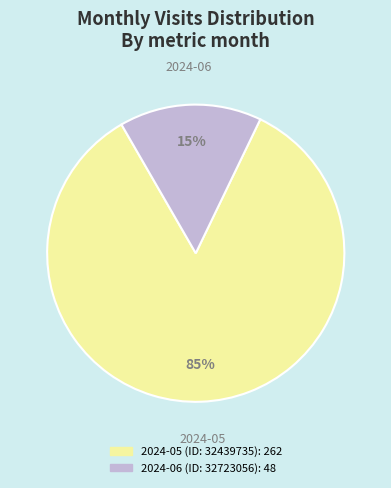

To the nearest percent, what is the average slice percentage?

50%